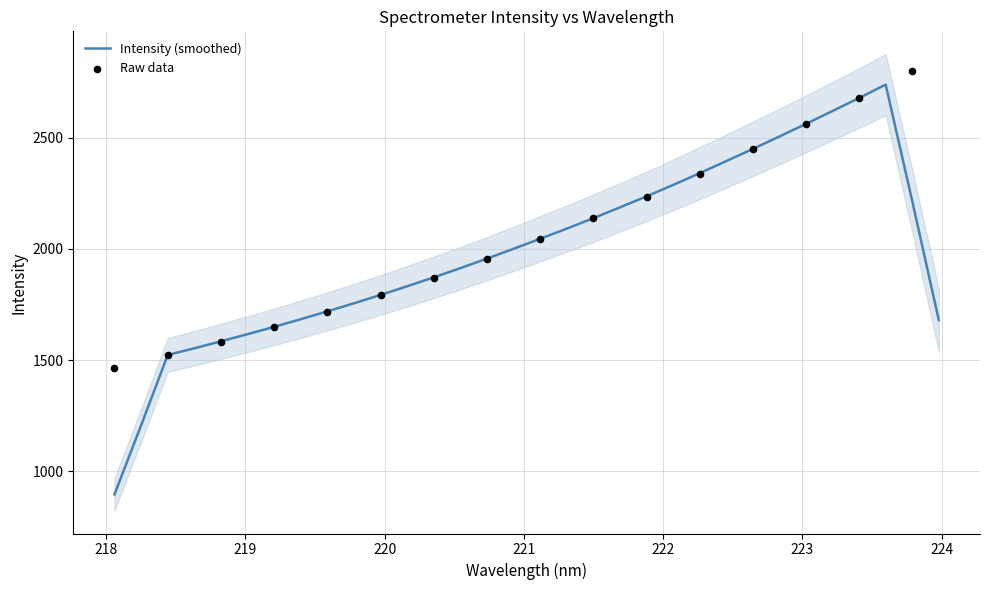

What is the total value across all series at 7?

1902.8